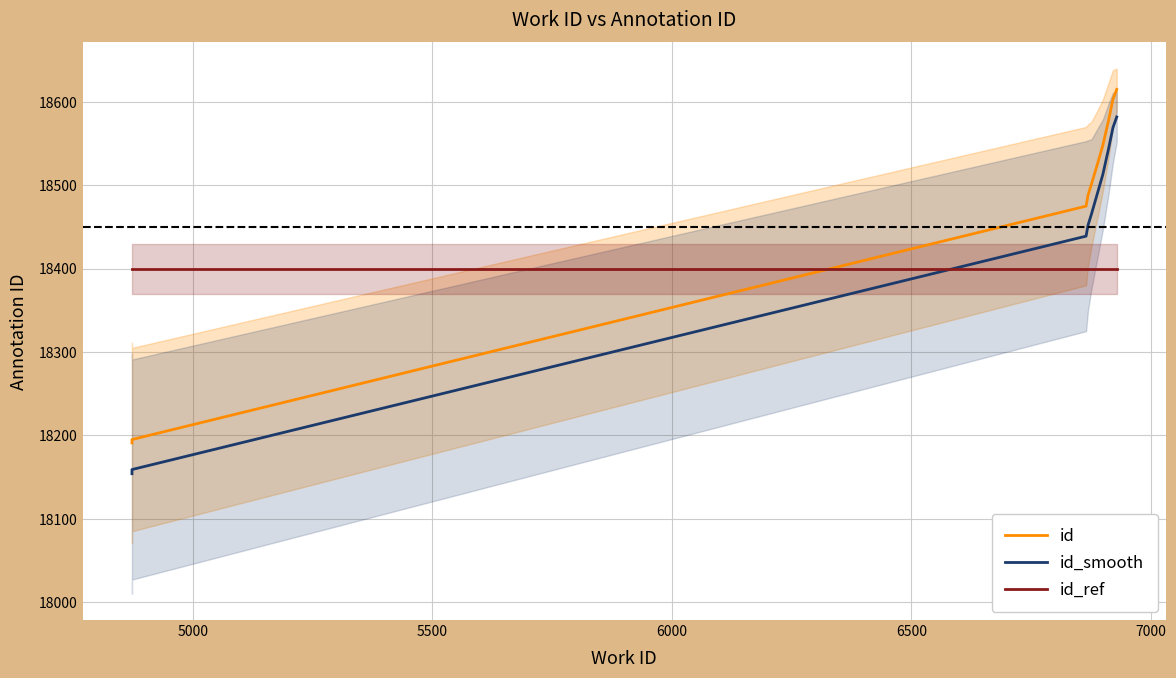

Does the chart display data point markers on the line(s)?

No